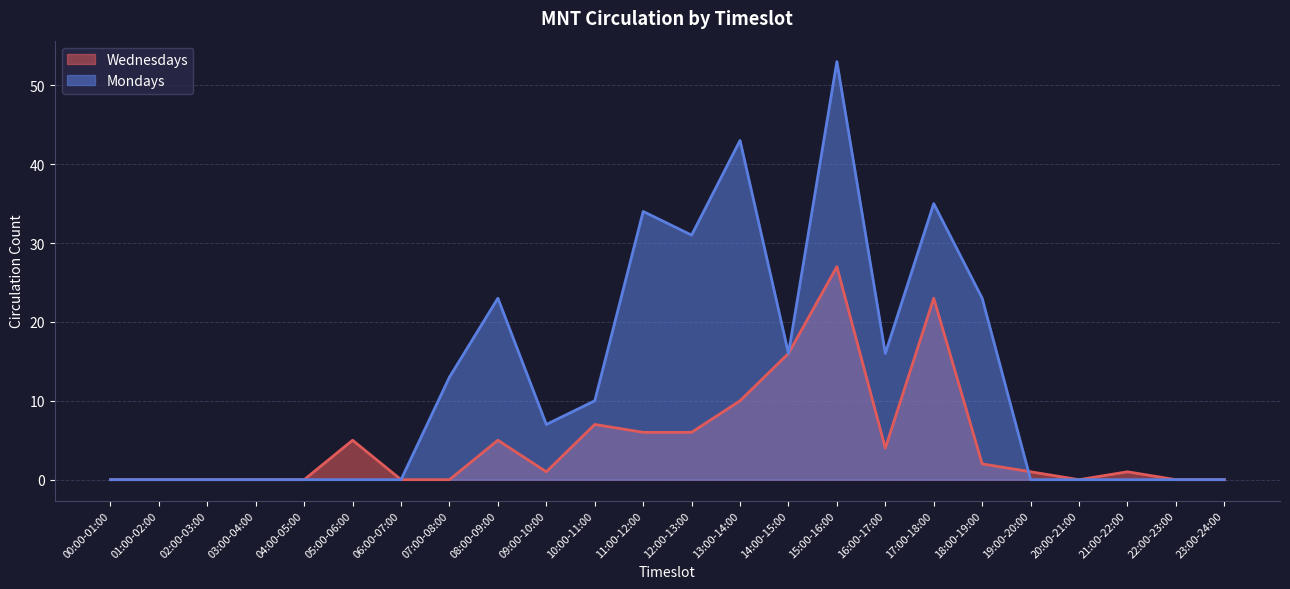

At which label does Mondays reach its peak?

15:00-16:00